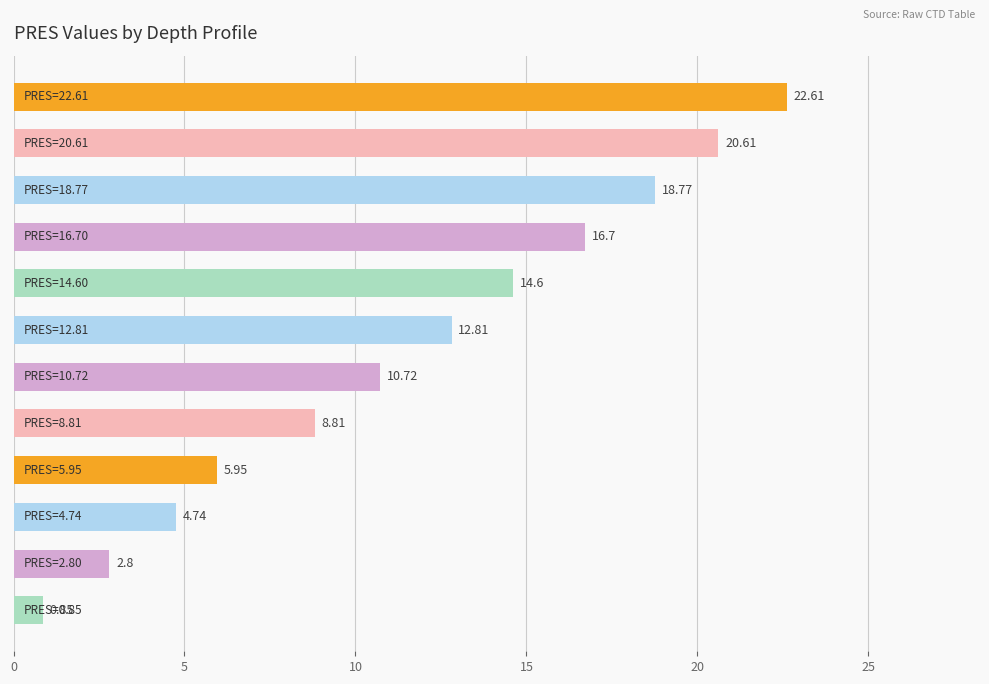

What is the difference between the second highest and minimum values?

19.8